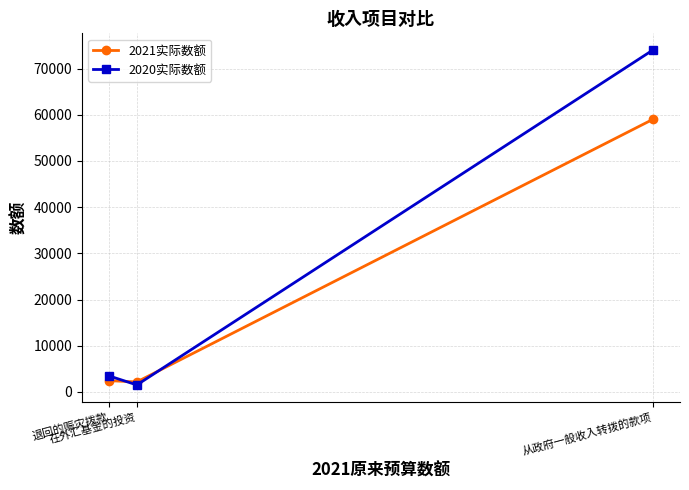

What is the spread (max minus min) of values at 从政府一般收入转拨的款项?

15000